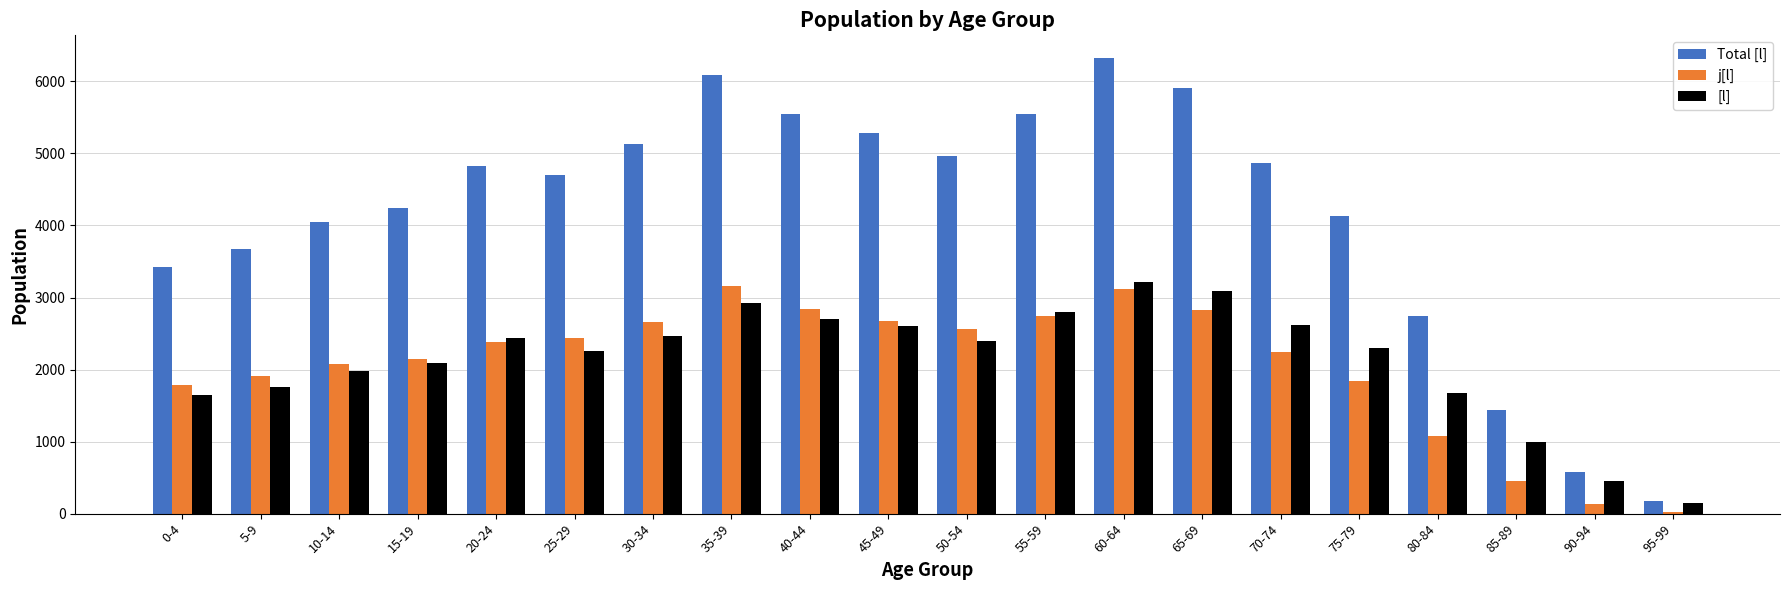

How many series are shown in this chart?

3